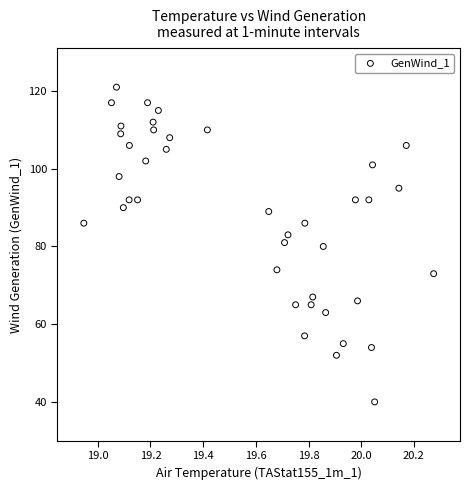

What is the range of Y values (max minus min)?

81